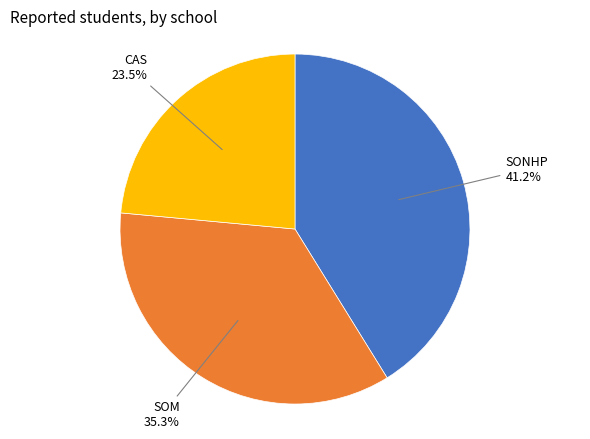

Combined, do SONHP and SOM account for over 50%?

Yes